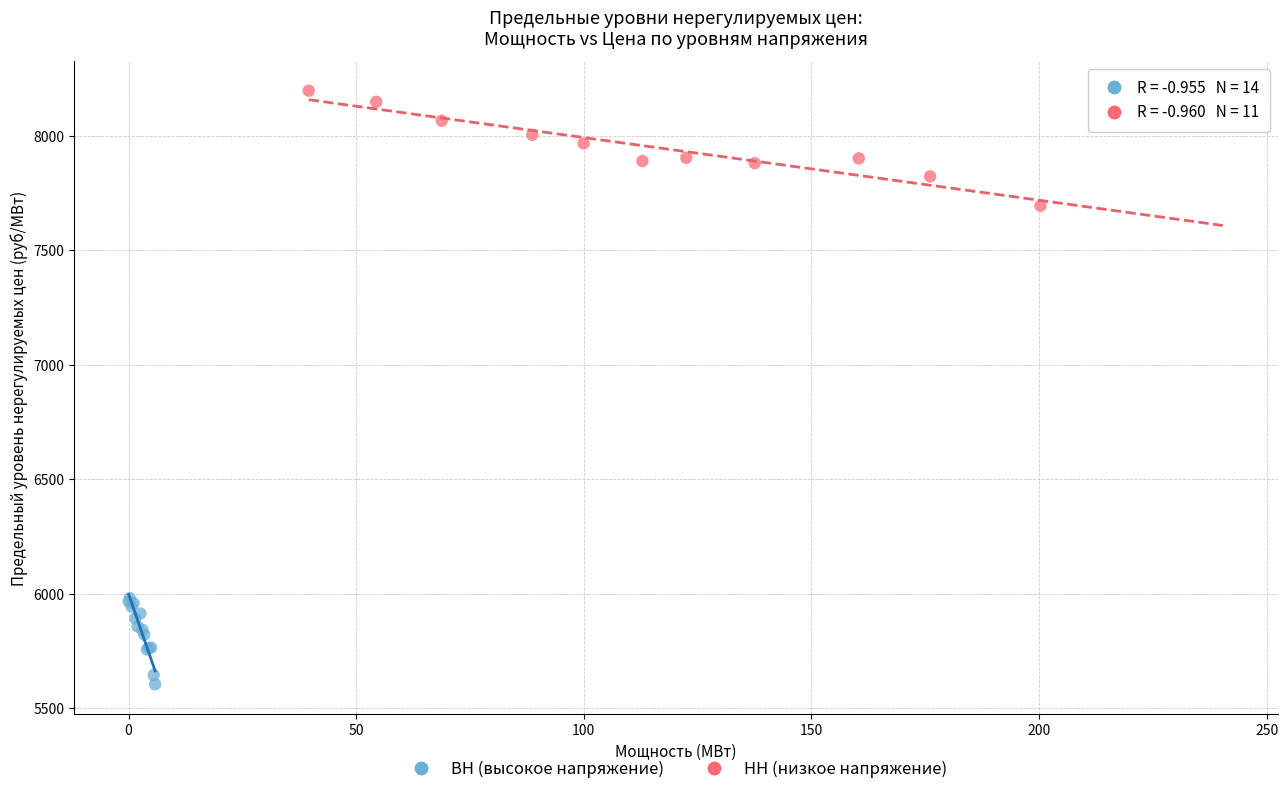

Which series reaches the maximum Y coordinate?

НН (низкое напряжение)